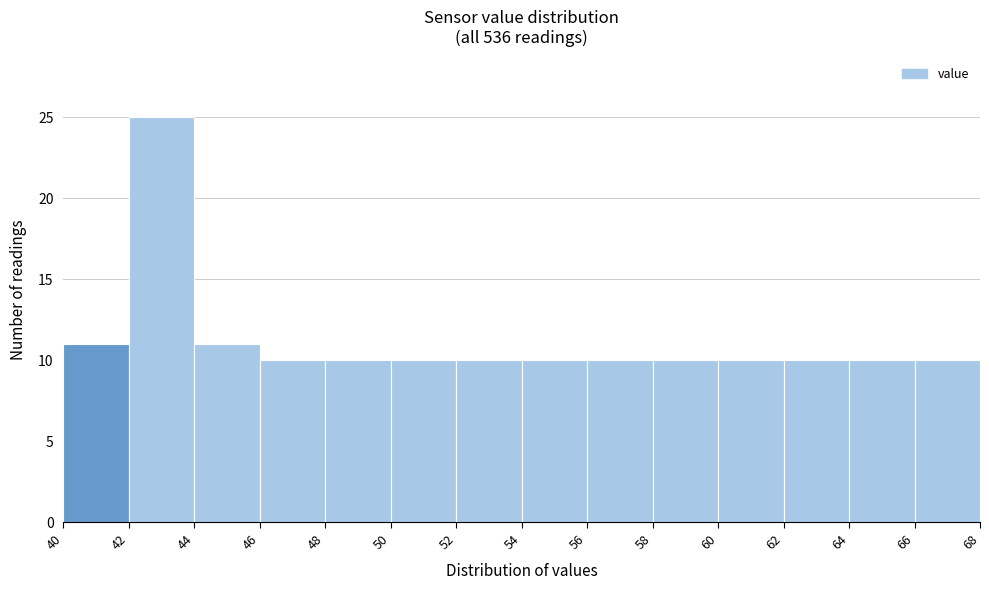

Which range on the x-axis has the tallest bar?

42 to 44